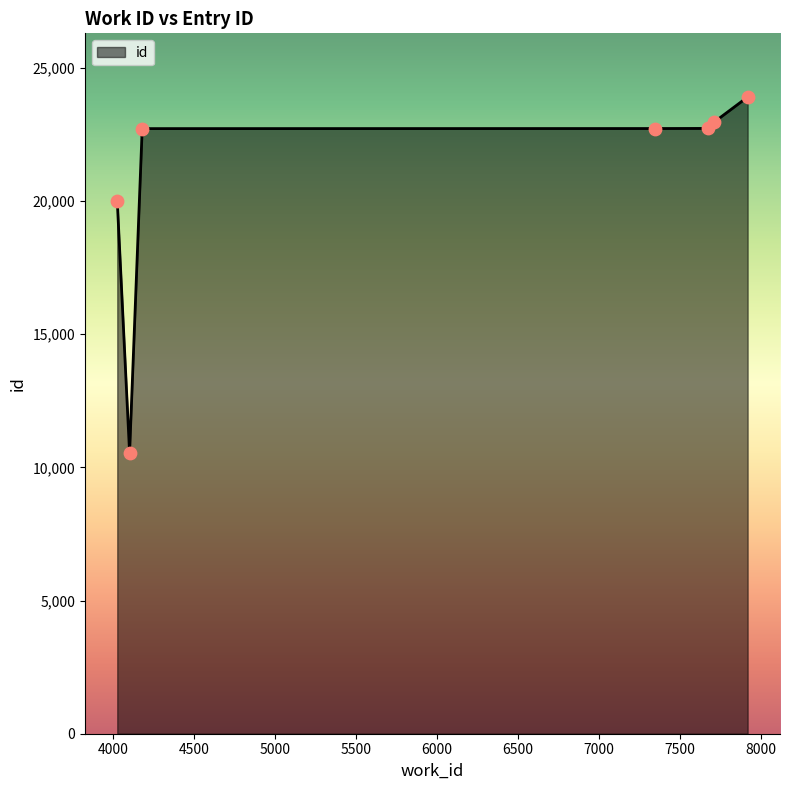

True or false: there are more than 2 points higher than both neighbors.

False